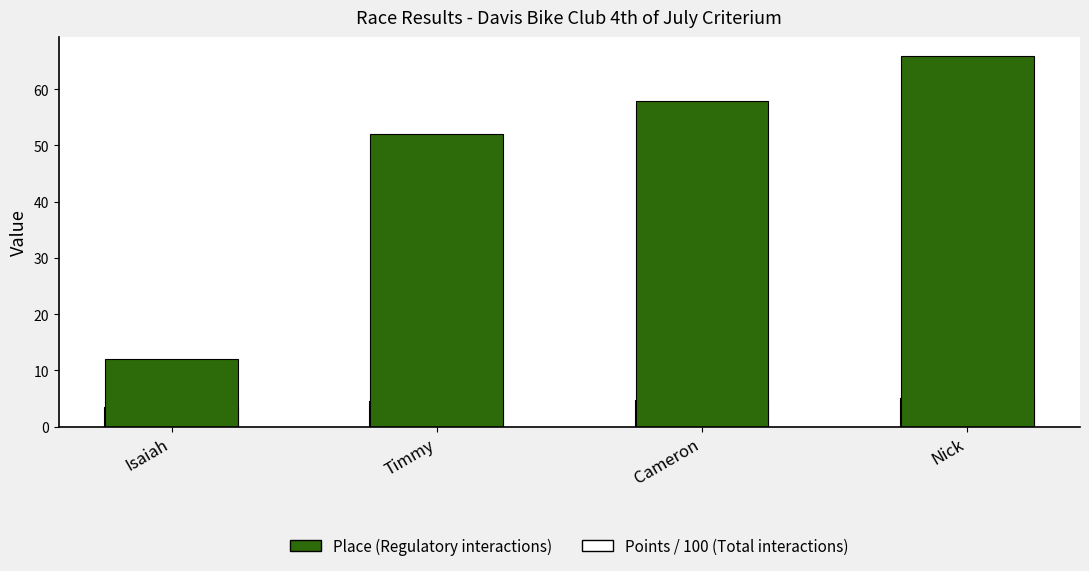

Which has a higher value, Timmy or Isaiah?

Timmy